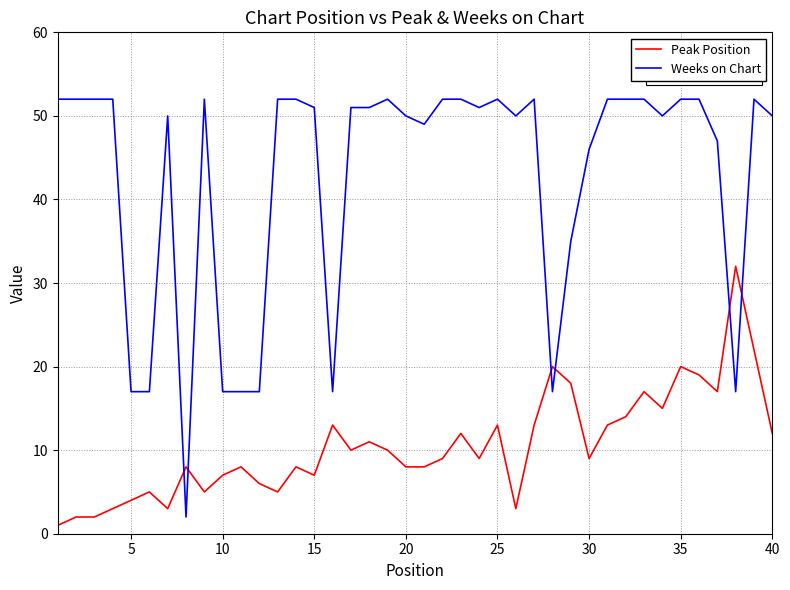

What are all the series names shown in the legend?

Peak Position, Weeks on Chart